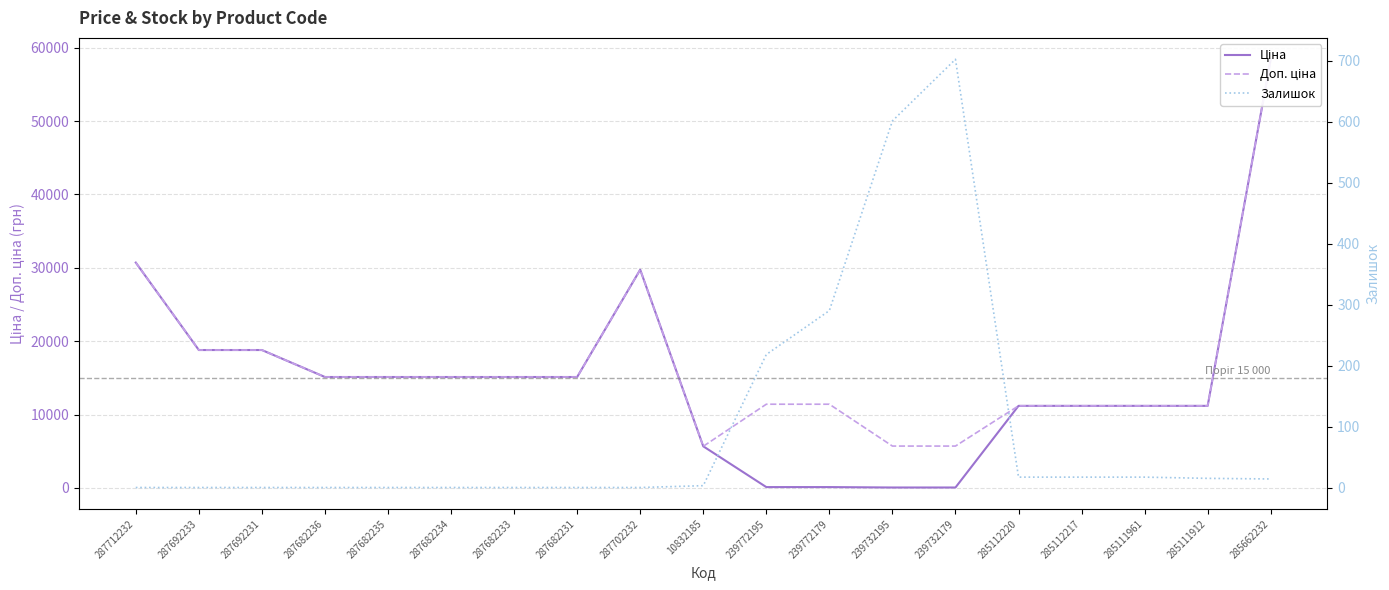

True or false: Залишок and Ціна cross at least once.

True